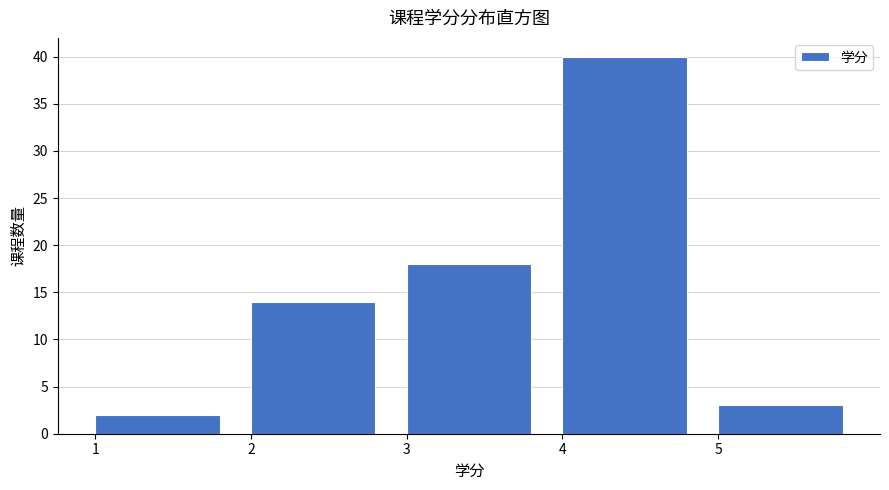

Reading left to right, list every bar in this chart as the range it spans on the x-axis followed by its height. The values are not printed on the chart, so give them approximately, as read against the axis.

1 to 2: 2
2 to 3: 14
3 to 4: 18
4 to 5: 40
5 to 6: 3